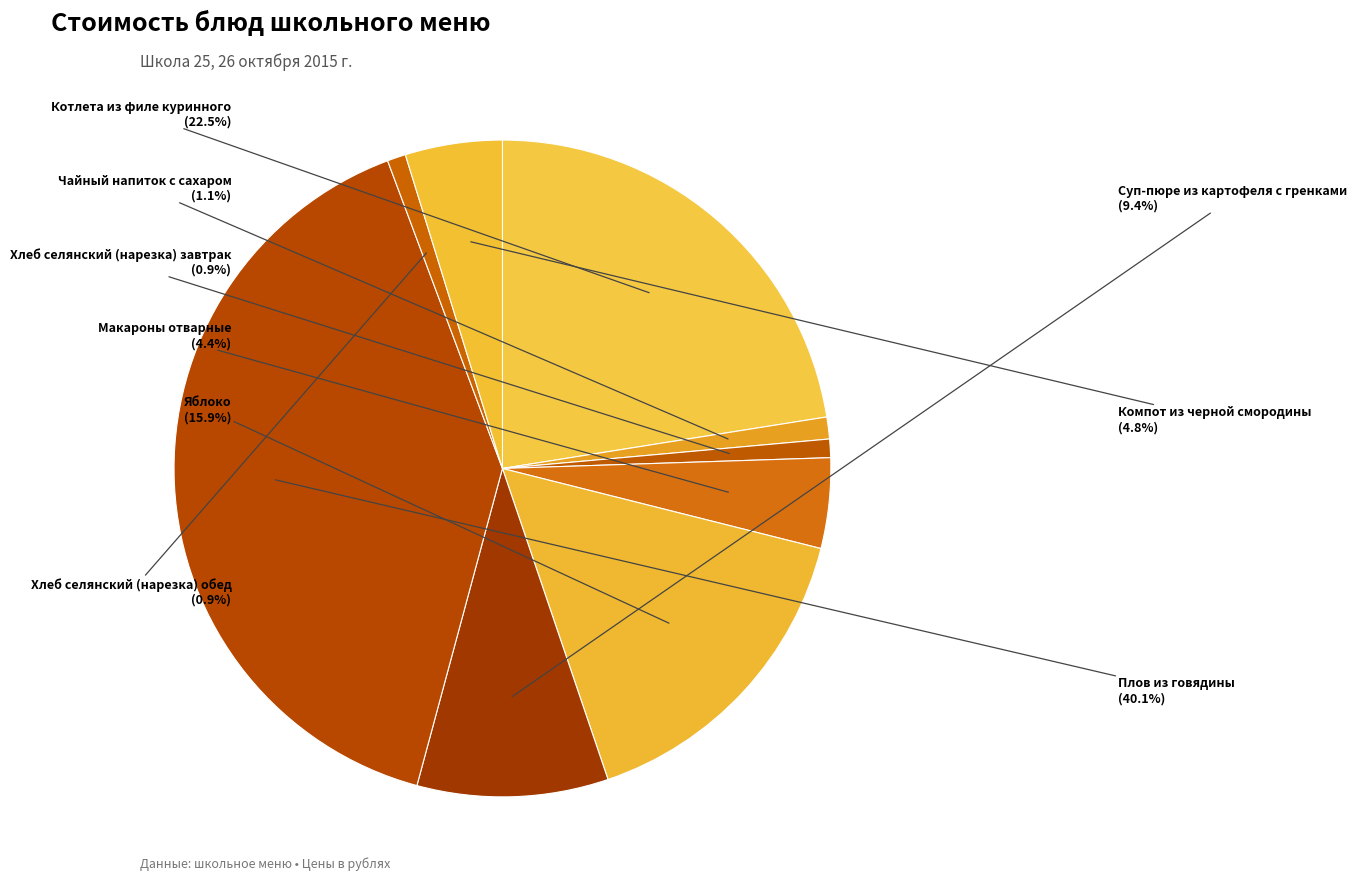

How many segments does this pie chart have?

9